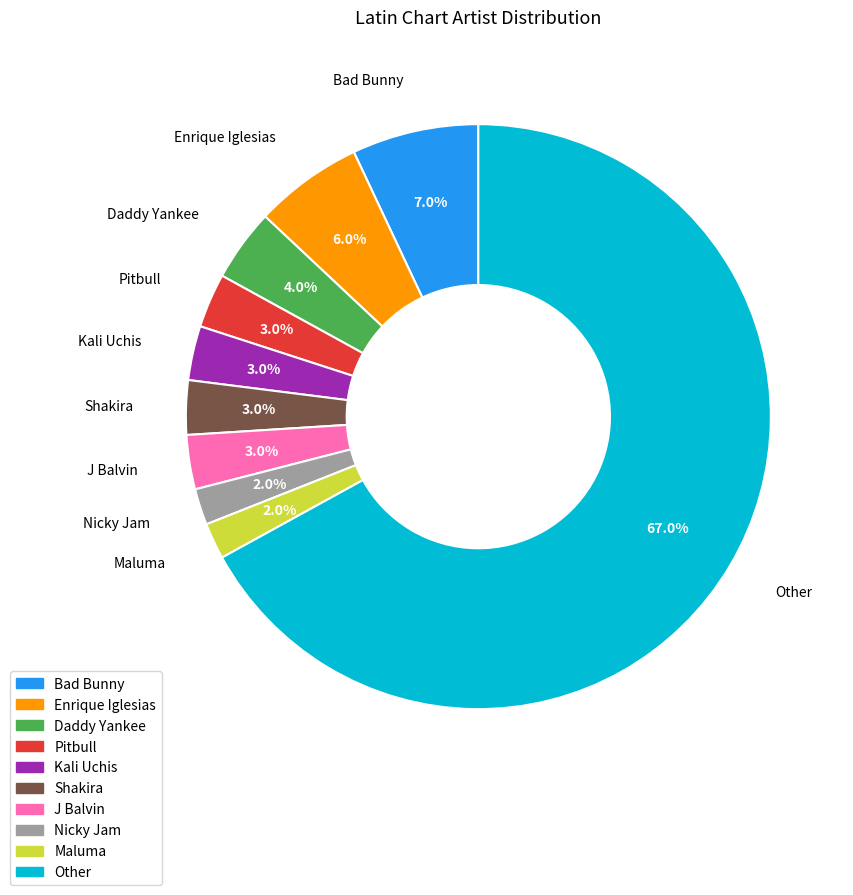

Approximately how many times larger is the value at Maluma compared to Bad Bunny?

0.3